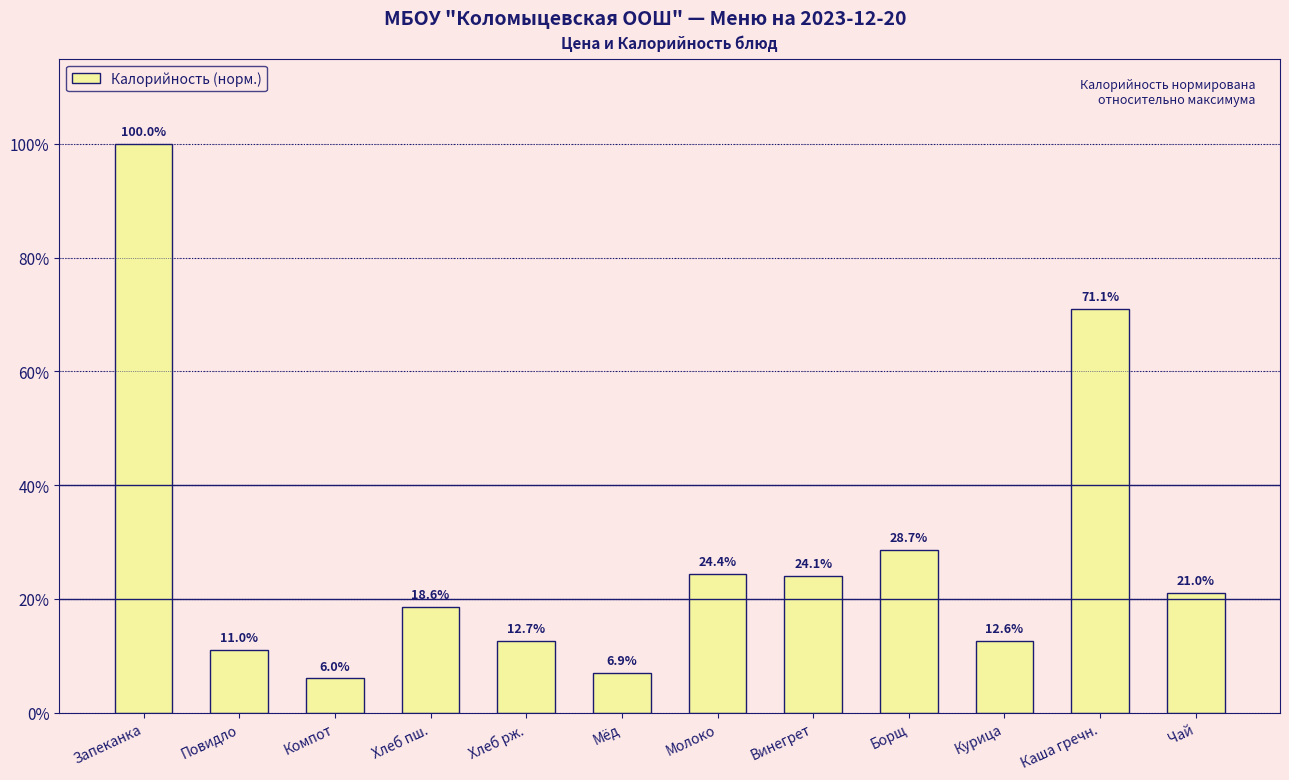

What is the label of the 4th bar from the right?

Борщ